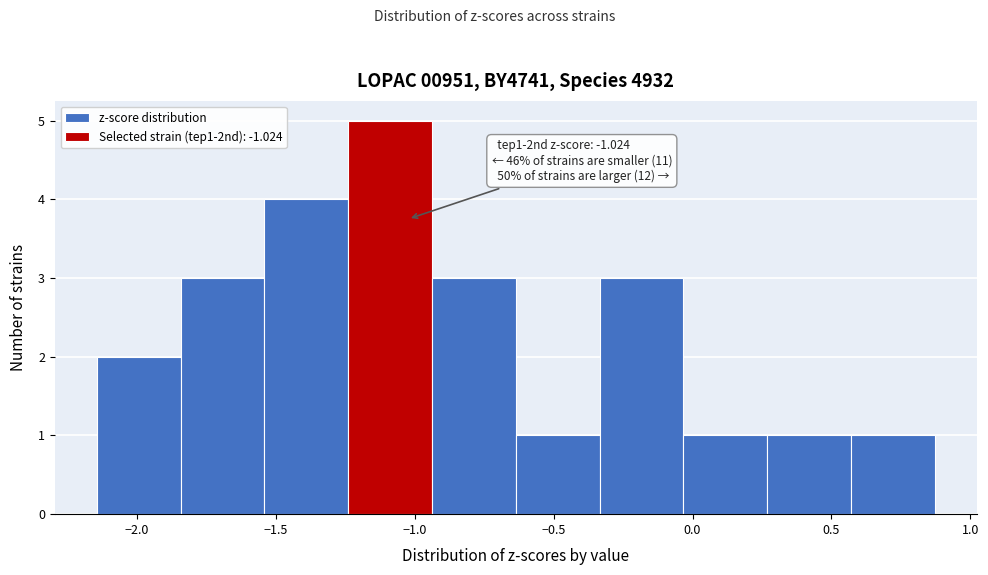

Over which range of the x-axis is the bar tallest?

-1.25 to -0.95